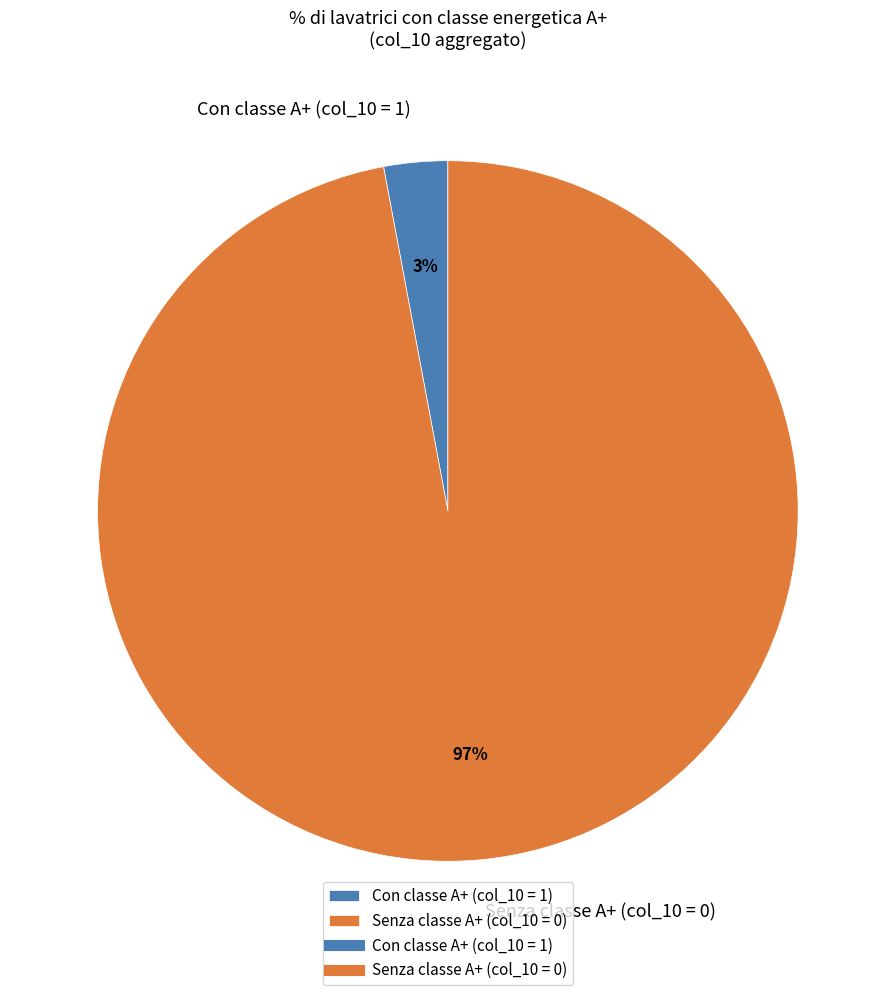

Between Con classe A+ (col_10 = 1) and Senza classe A+ (col_10 = 0), which is larger?

Senza classe A+ (col_10 = 0)